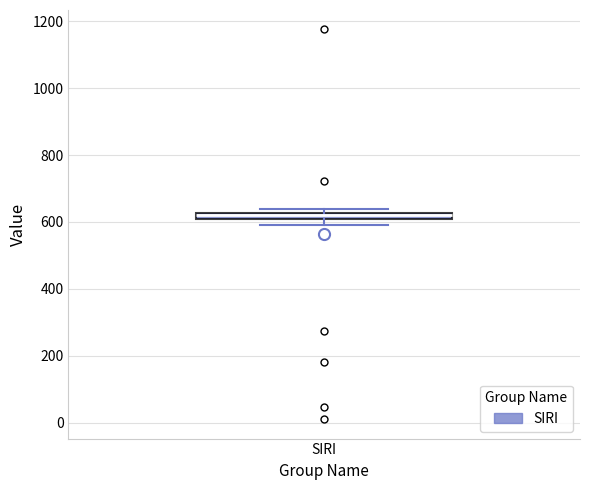

Where is the lower edge of the box for SIRI on the y-axis? The values are not printed on the chart, so give them approximately, as read against the axis.

600